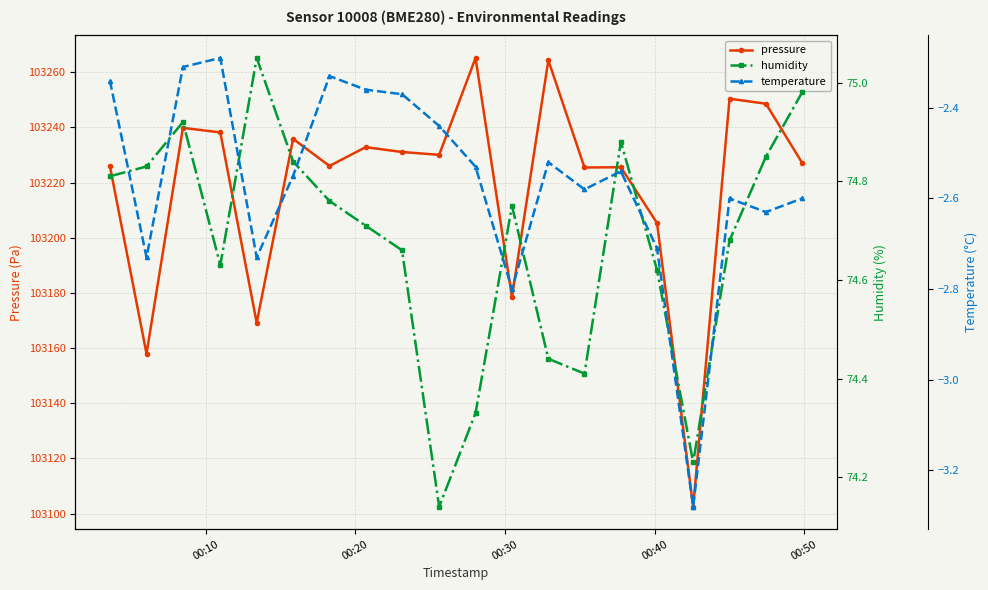

Reading left to right, what are all the values shown in this chart?

pressure: 103226.0	103157.9	103239.8	103238.2	103169.2	103235.8	103226.0	103232.8	103231.1	103230.1	103265.2	103178.5	103264.3	103225.5	103225.6	103205.3	103102.5	103250.4	103248.6	103227.2
humidity: 74.8	74.8	74.9	74.6	75.0	74.8	74.8	74.7	74.7	74.1	74.3	74.8	74.4	74.4	74.9	74.6	74.2	74.7	74.8	75.0
temperature: -2.3	-2.7	-2.3	-2.3	-2.7	-2.5	-2.3	-2.4	-2.4	-2.4	-2.5	-2.8	-2.5	-2.6	-2.5	-2.7	-3.3	-2.6	-2.6	-2.6